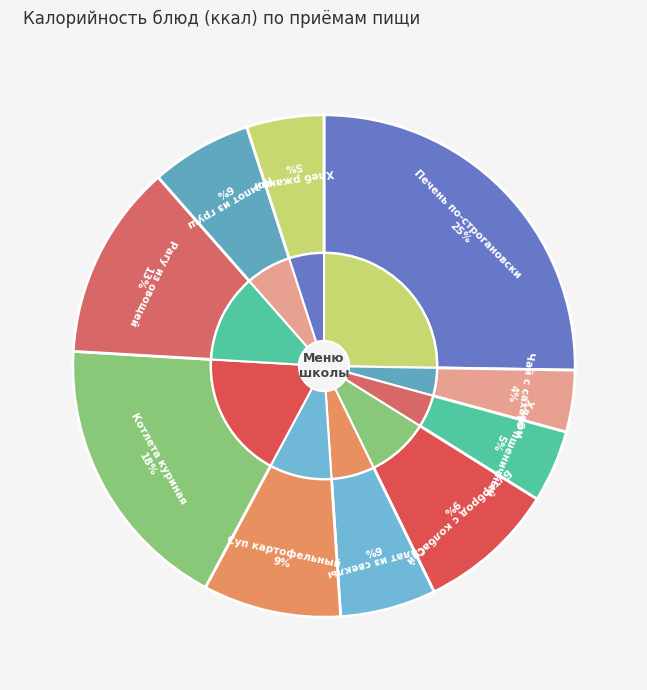

What is the largest slice in the pie chart?

Печень по-строгановски (Завтрак)